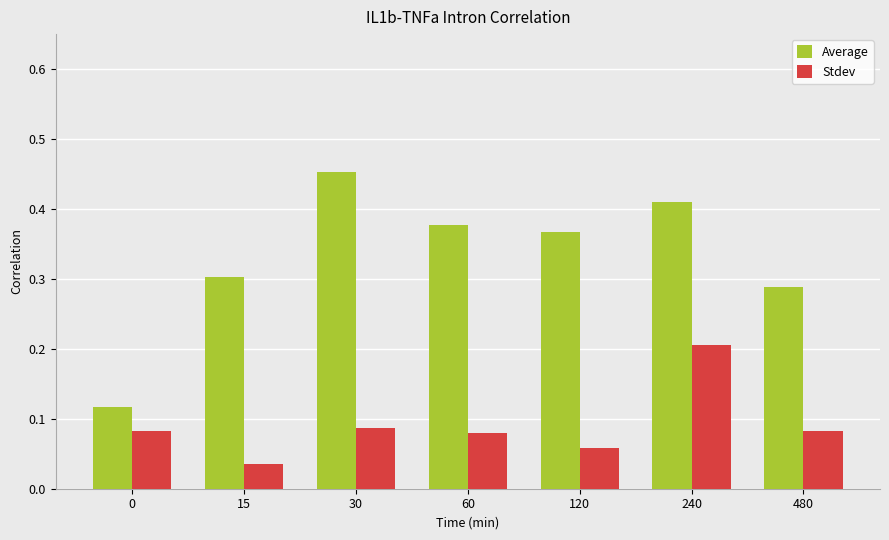

What is the sum of all Average values?

2.3